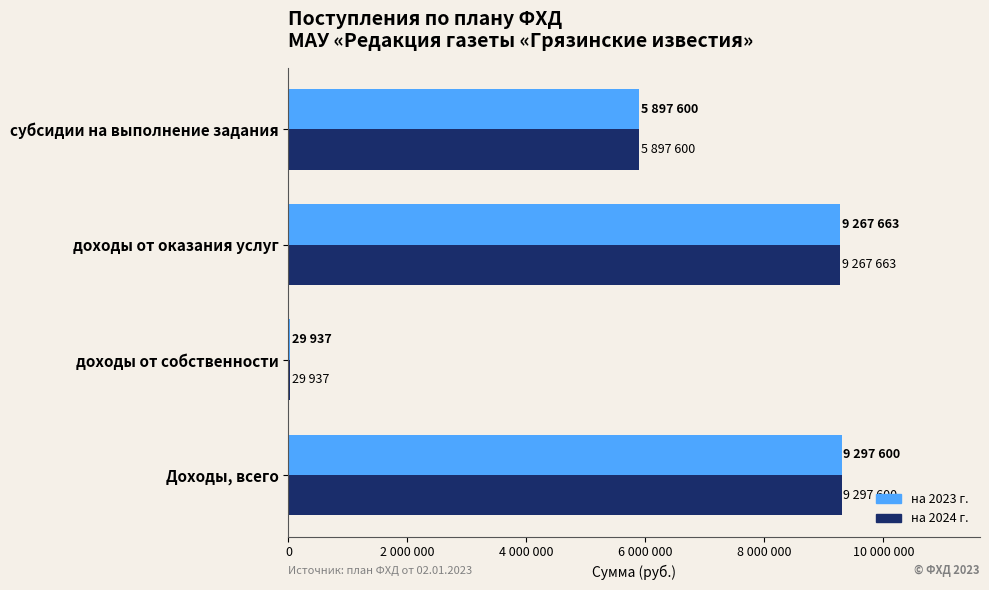

What are all the series names shown in the legend?

на 2023 г., на 2024 г.